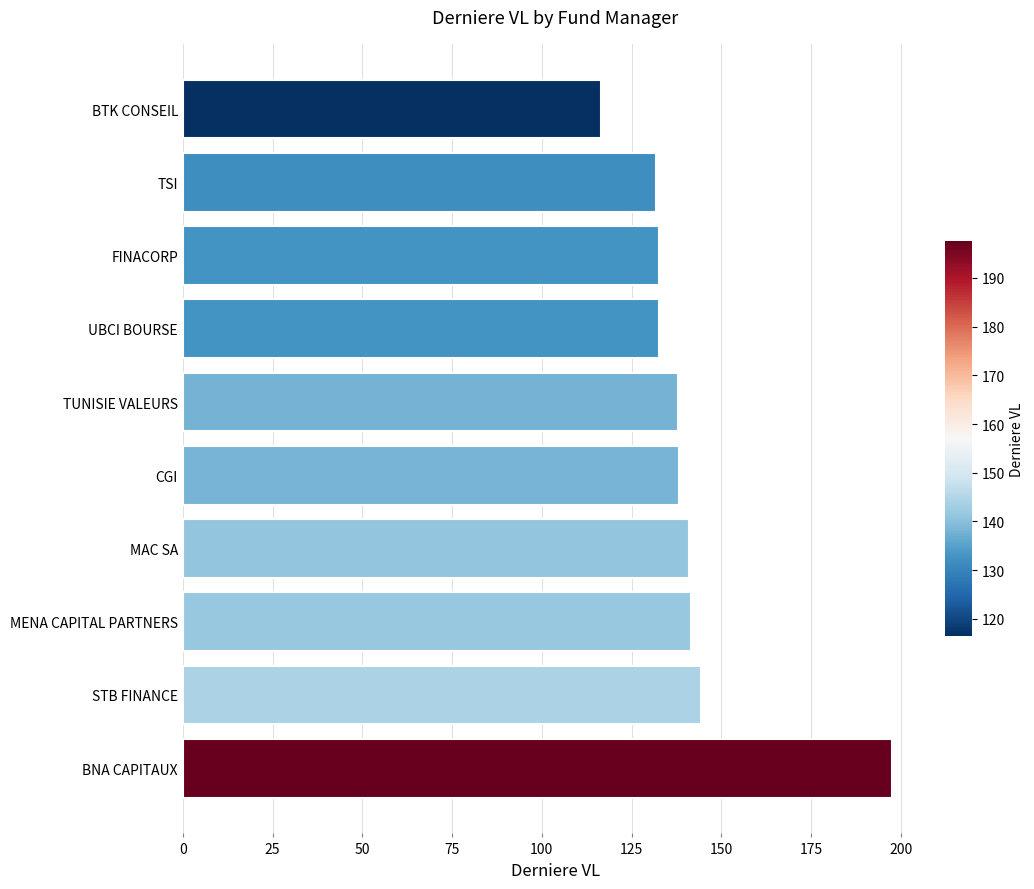

How many distinct data groups are displayed?

1